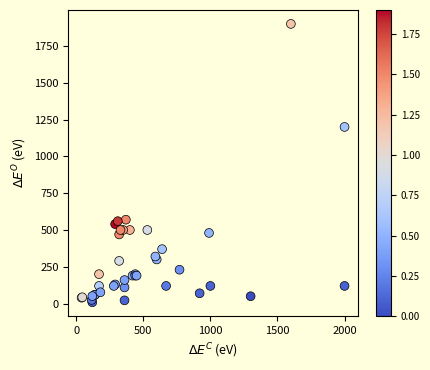

What Y value in the scatter plot is closest to 954?

1200